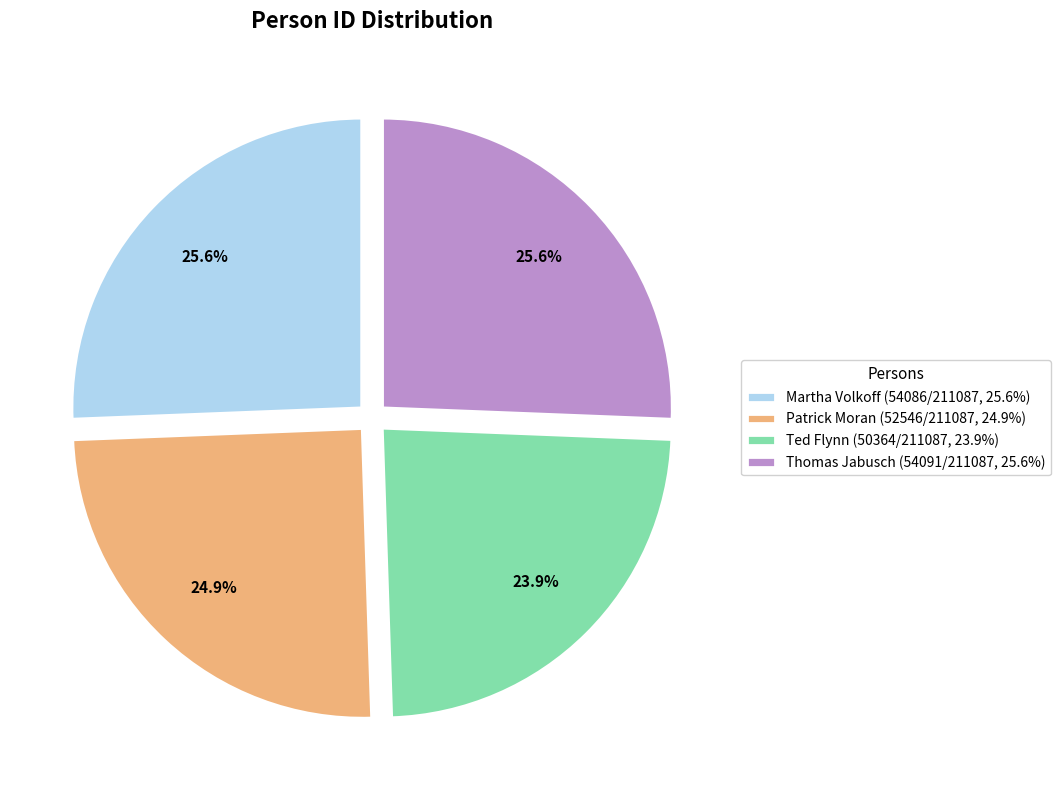

To the nearest percent, what portion does Thomas Jabusch represent?

26%